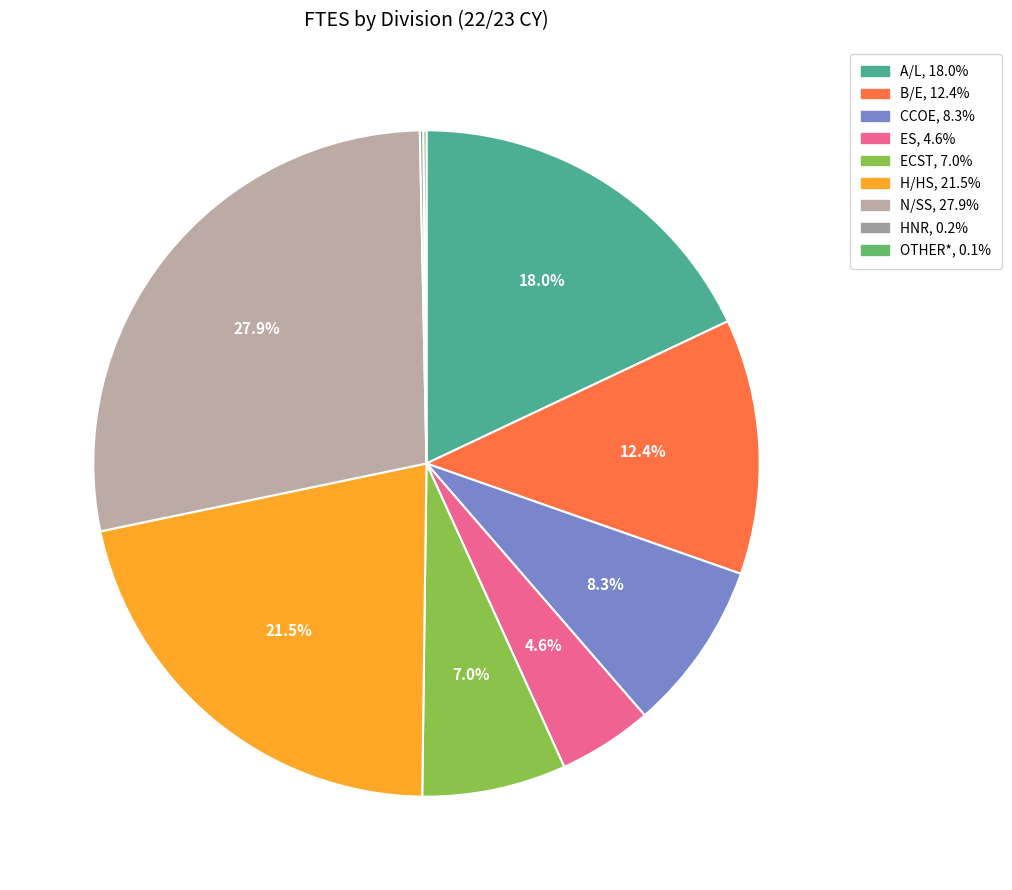

How many slices are in this pie chart?

9